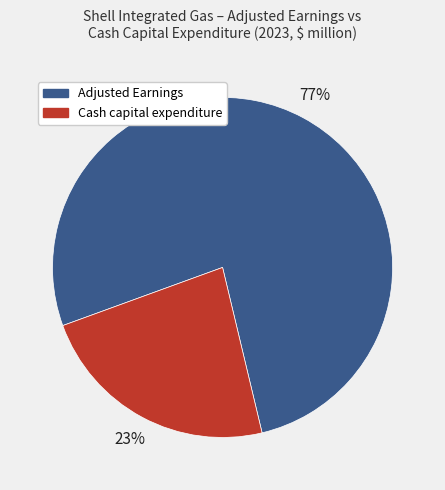

Is it true that Cash capital expenditure is 29% of the pie?

False